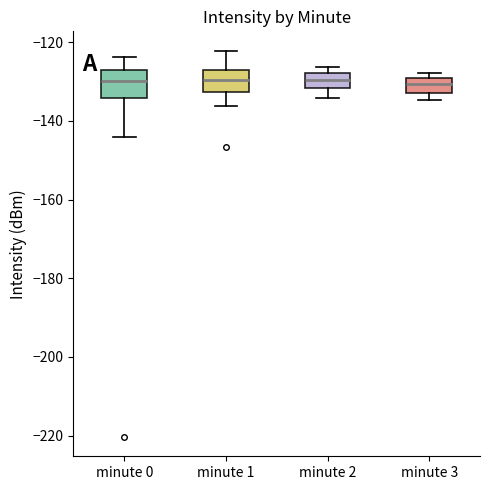

Where is the upper edge of the box for minute 3 on the y-axis? The values are not printed on the chart, so give them approximately, as read against the axis.

-130